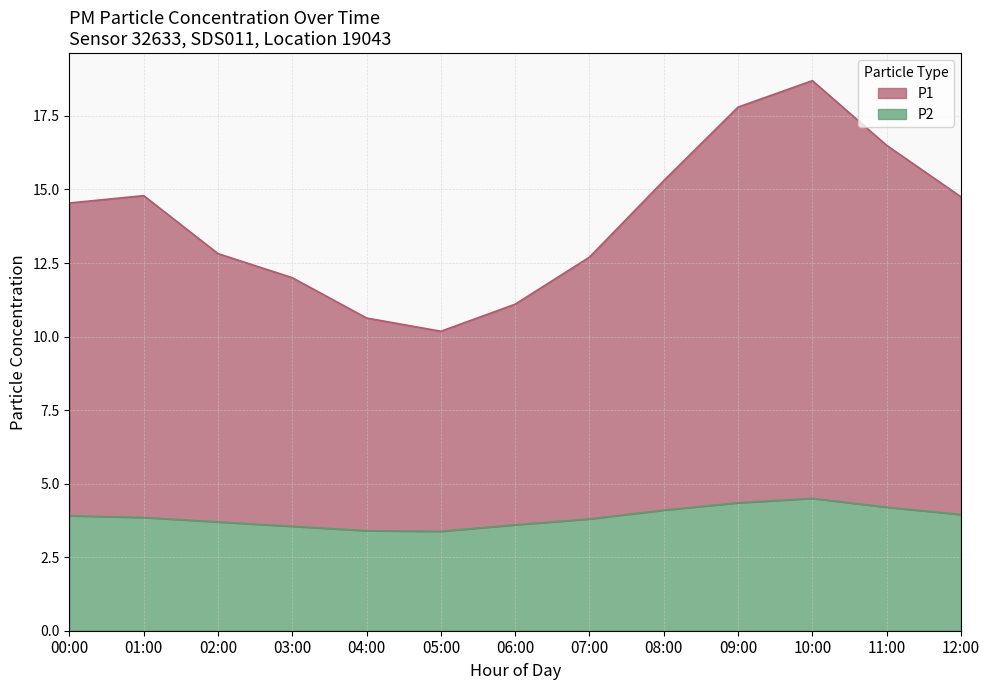

True or false: P2 has more than 2 interior local peaks.

False